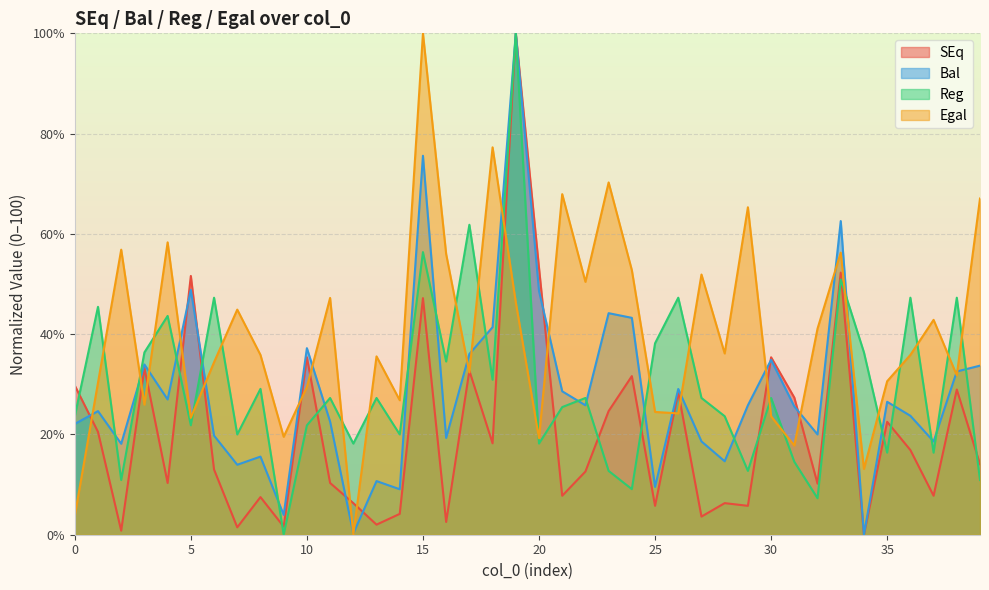

How many lines are shown in the chart?

4